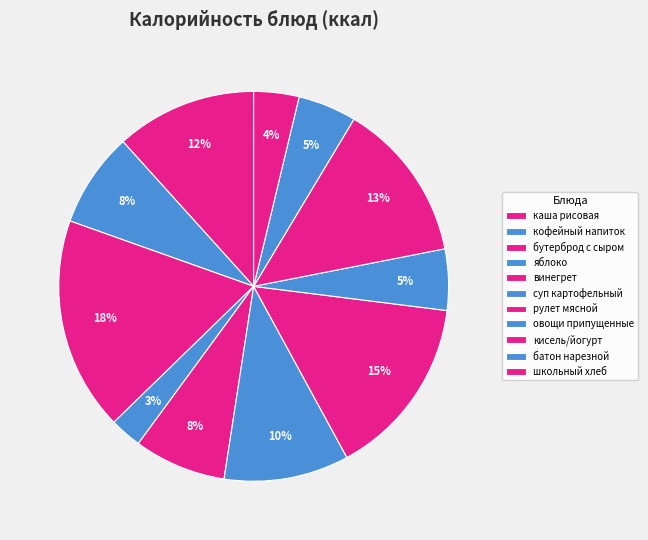

How many slices are in this pie chart?

11